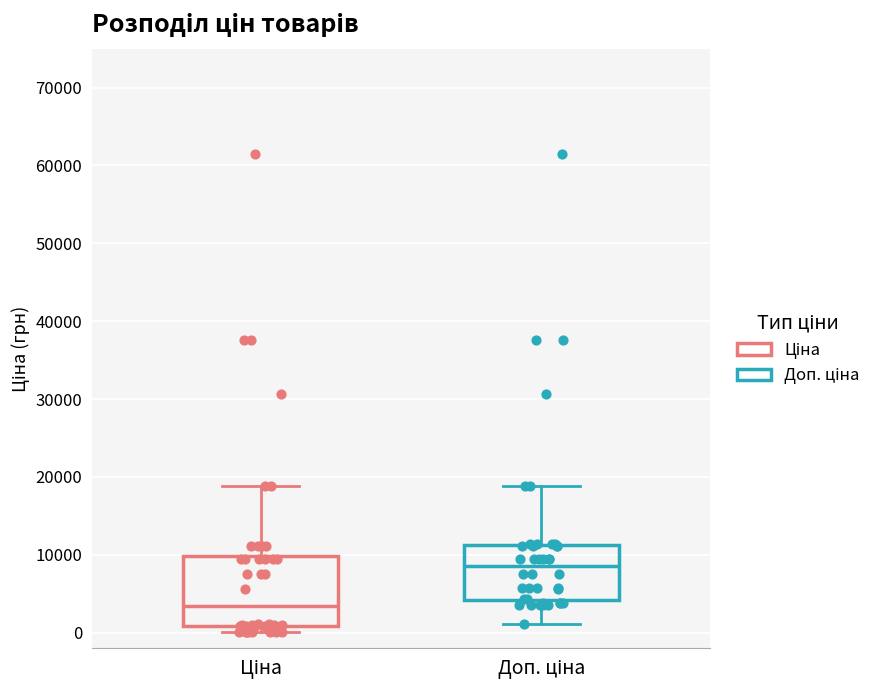

Where does the upper whisker of the box for Доп. ціна end on the y-axis? The values are not printed on the chart, so give them approximately, as read against the axis.

19000